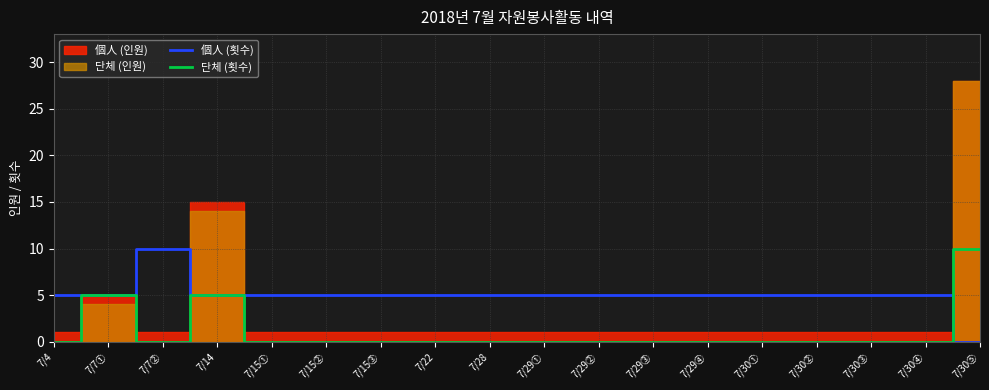

How many values in 個人 (횟수) are above zero?

17